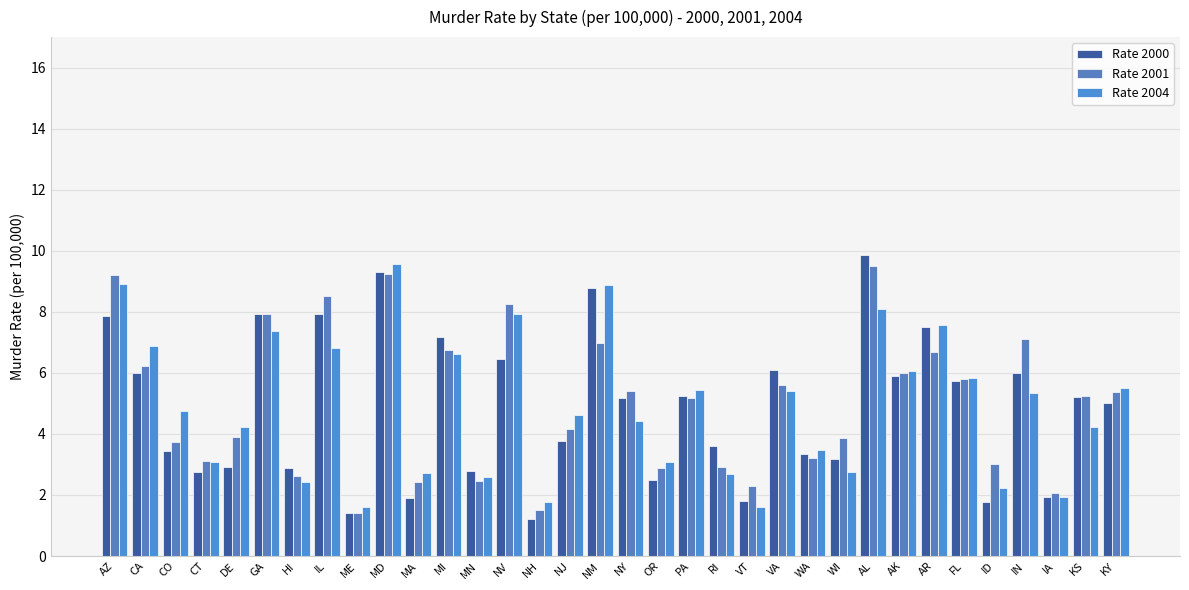

What position from the right is VT?

13